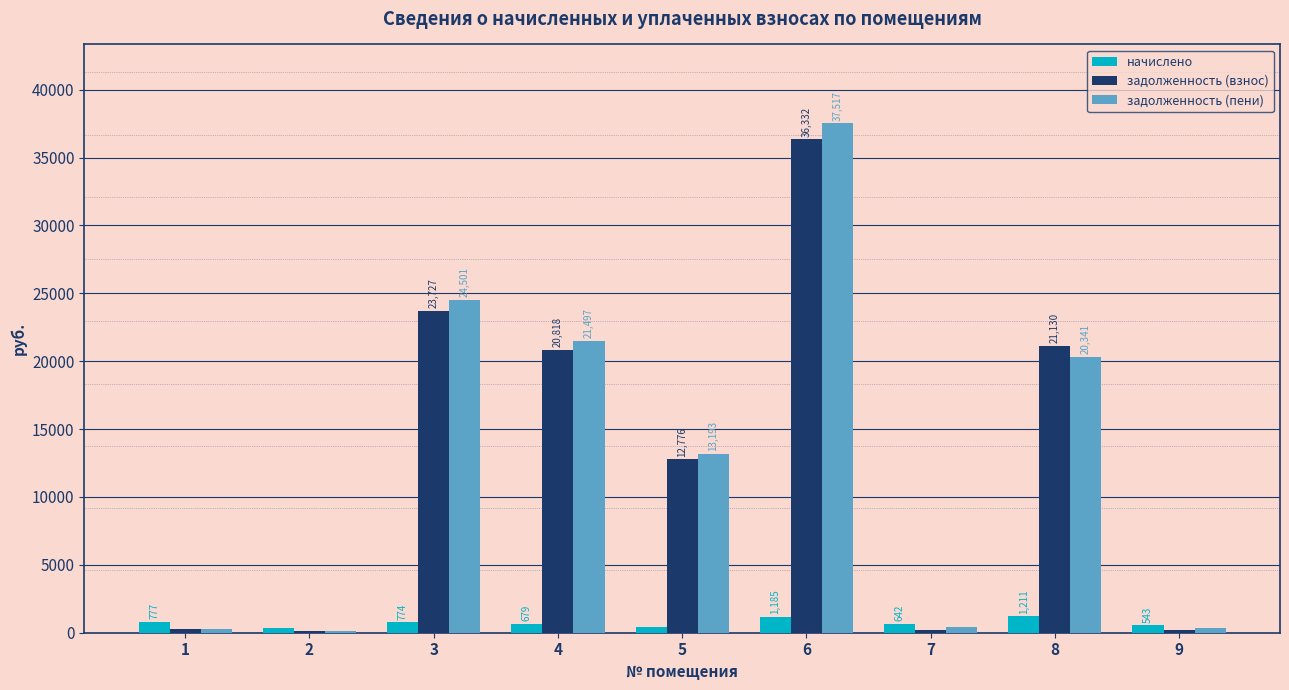

What is the difference between the задолженность (пени) values at 1 and 5?

12933.6